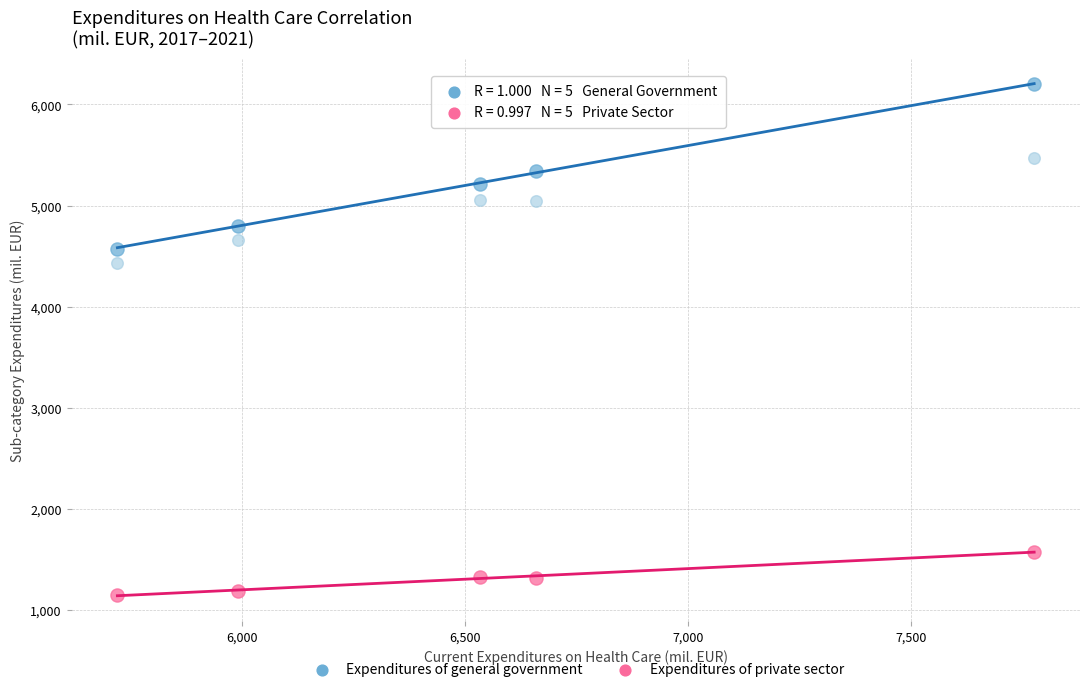

Across all series, what Y value is closest to 3673?

4435.1